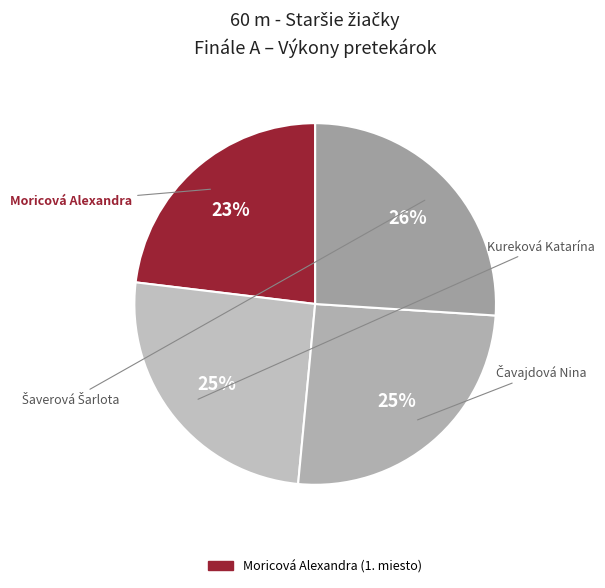

Count the number of slices in the pie.

4